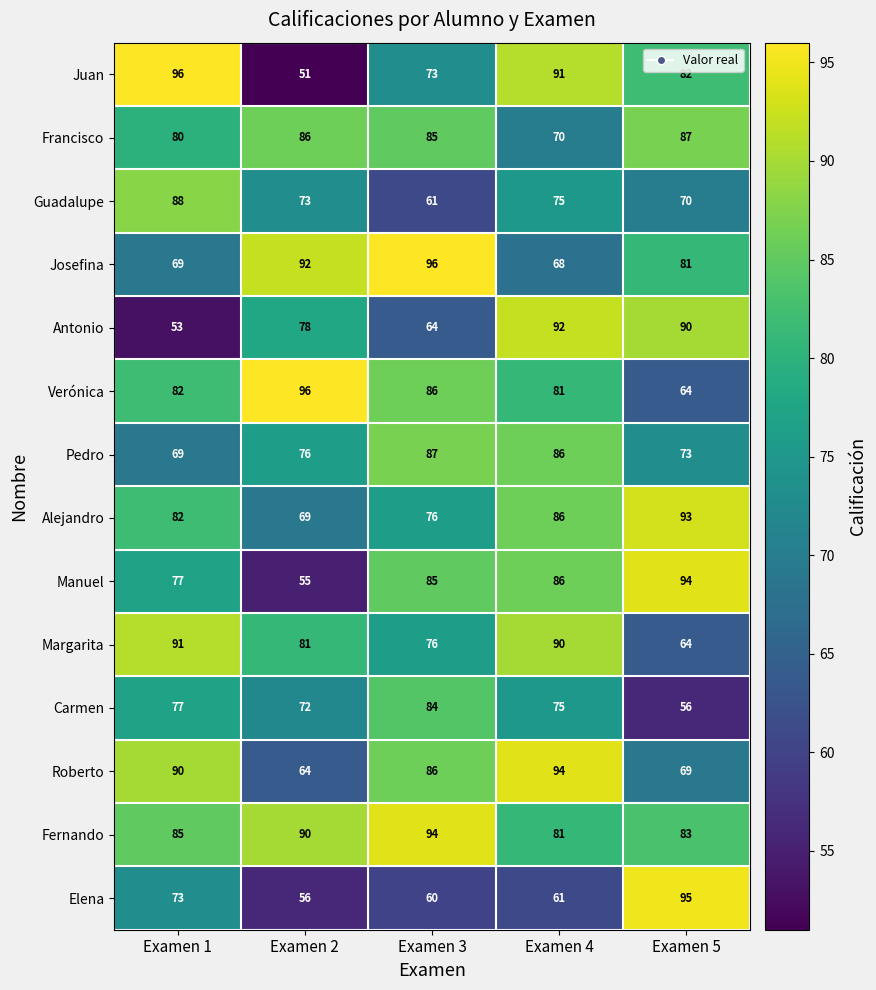

At how many categories does at least one series exceed 80?

5